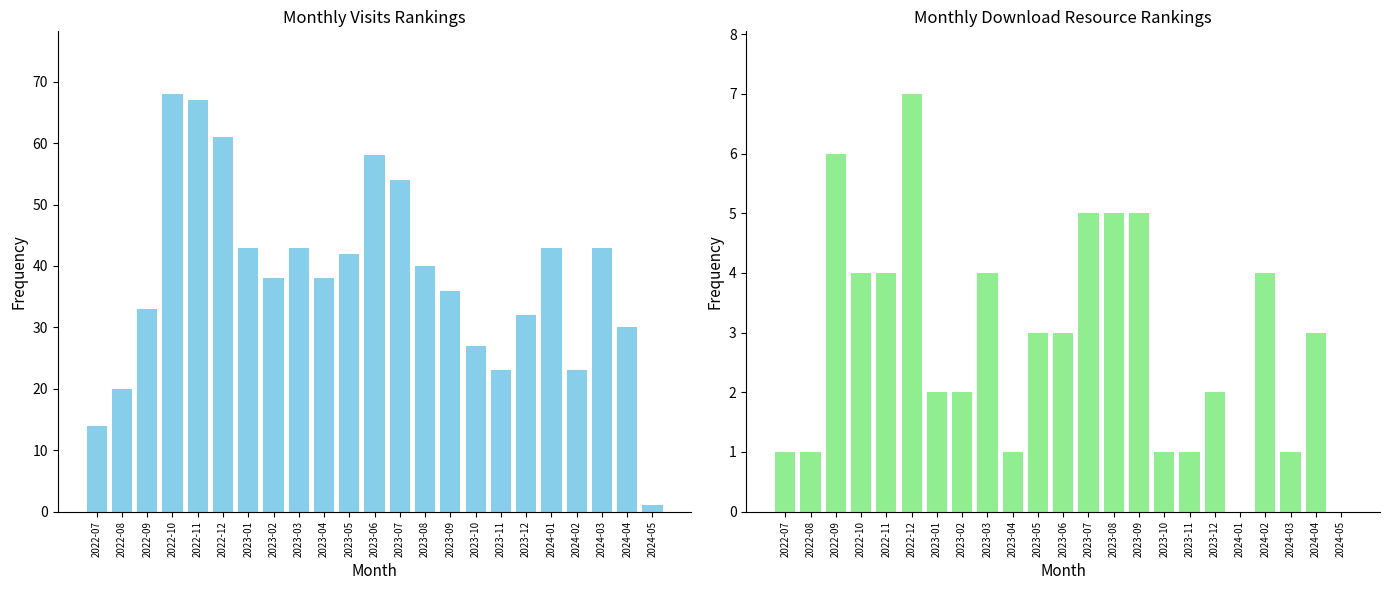

Is it true that monthly_download_resource equals 3 at 2023-06?

True